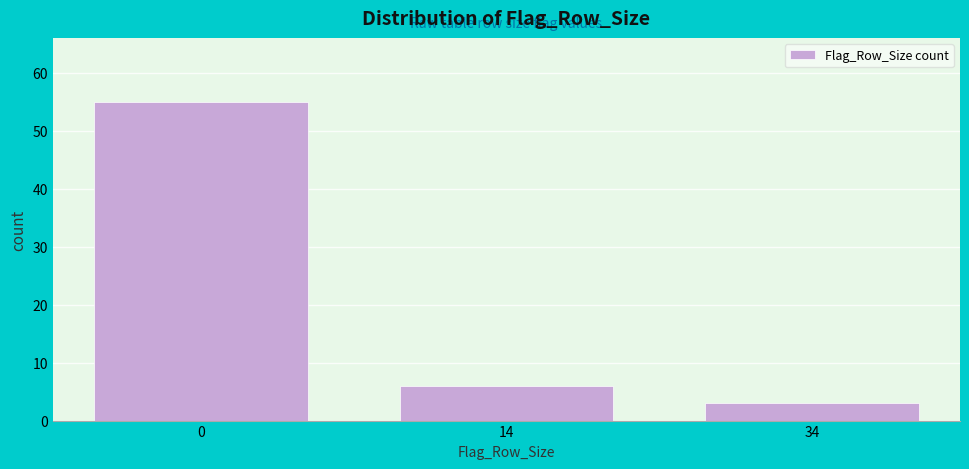

Reading right to left, extract all data points from this chart.

3	6	55